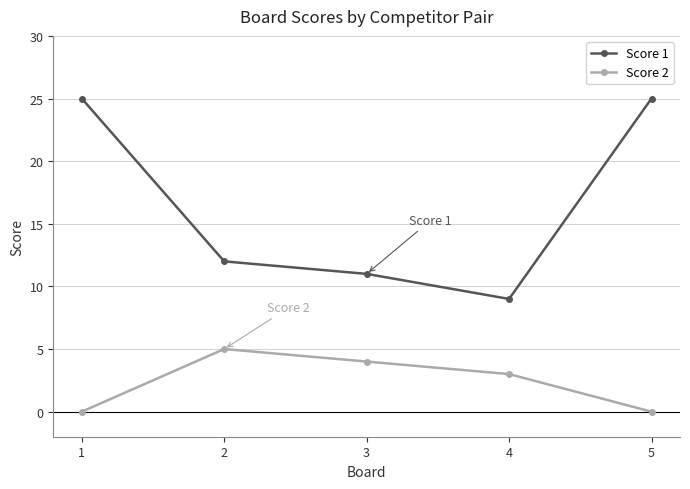

Reading left to right, transcribe all the data shown in this chart.

Score 1: 1=25	2=12	3=11	4=9	5=25
Score 2: 1=0	2=5	3=4	4=3	5=0